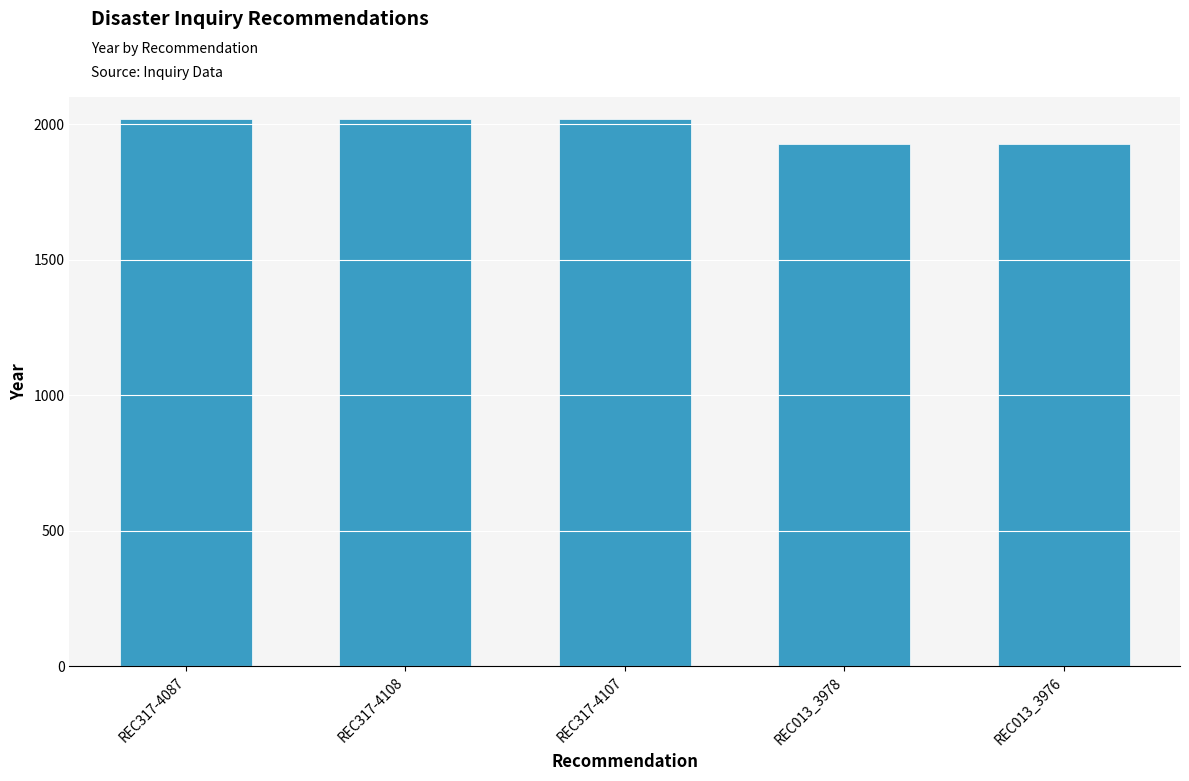

Reading right to left, transcribe all the data shown in this chart.

1927	1927	2020	2020	2020